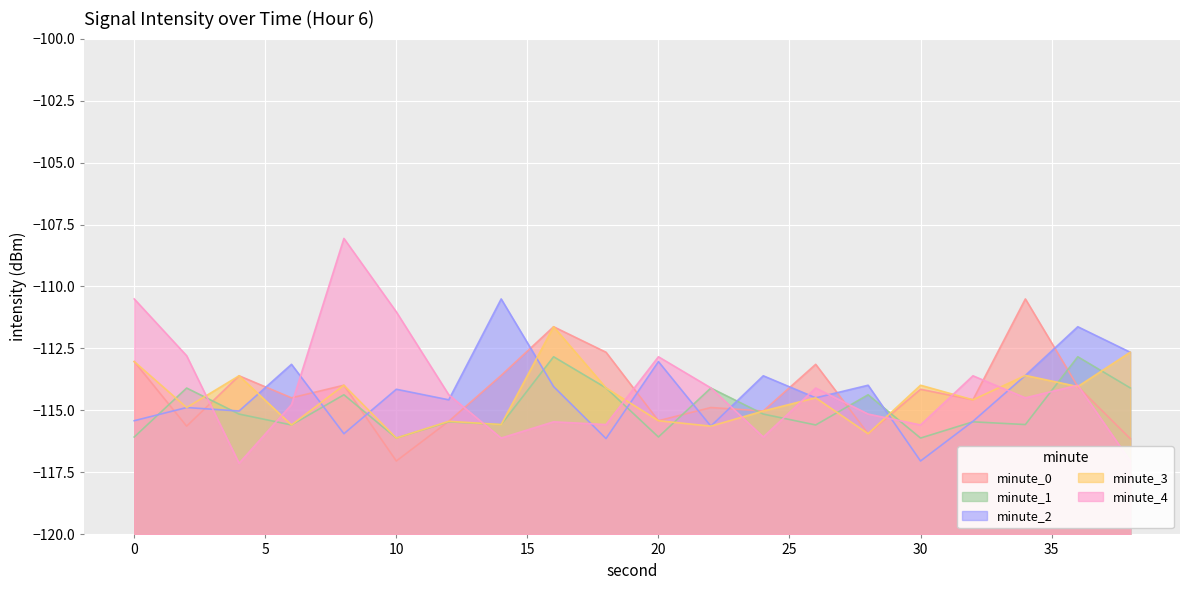

The value of minute_1 at 28 is -114.4. True or false?

True